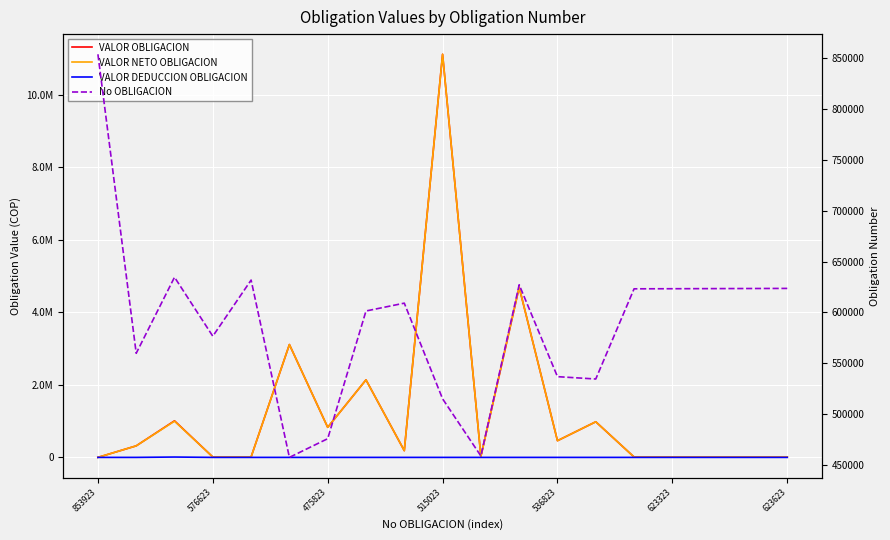

Which series has the largest range (max minus min)?

VALOR OBLIGACION